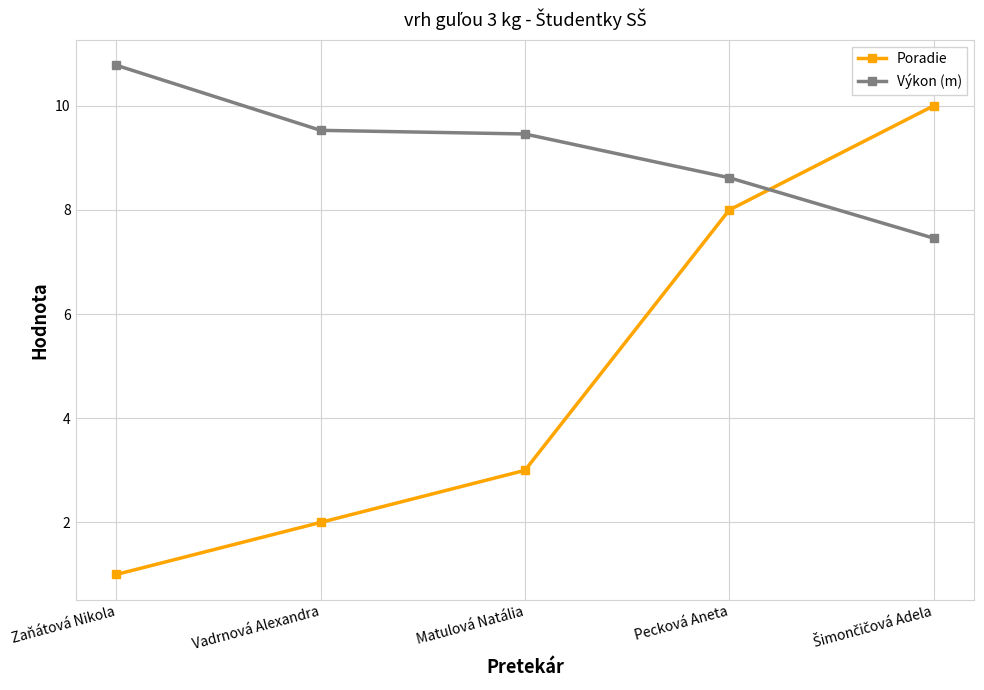

True or false: Poradie and Výkon (m) cross at least once.

True